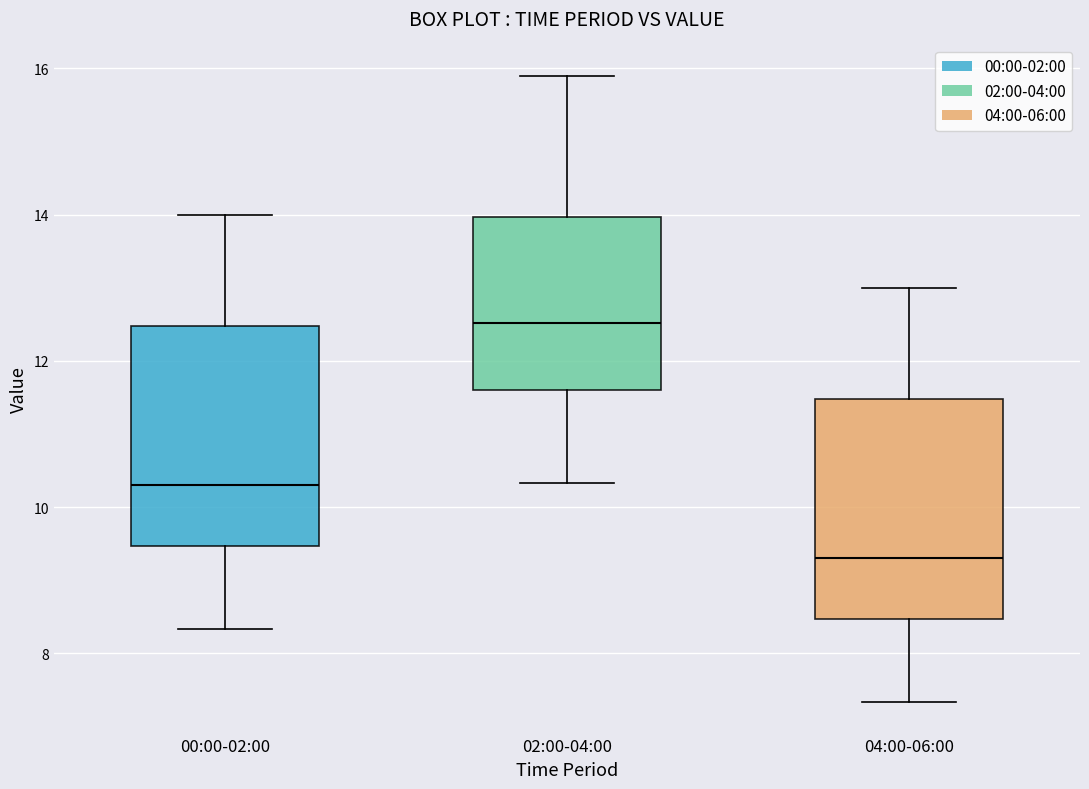

Reading left to right, transcribe this box plot: for each box, give where its median line is, the range the box spans, and where its two whiskers end, as read against the y-axis. The values are not printed on the chart, so give them approximately, as read against the axis.

00:00-02:00: median 10.4, box 9.4 to 12.4, whiskers 8.4 to 14.0
02:00-04:00: median 12.6, box 11.6 to 14.0, whiskers 10.4 to 16.0
04:00-06:00: median 9.4, box 8.4 to 11.4, whiskers 7.4 to 13.0